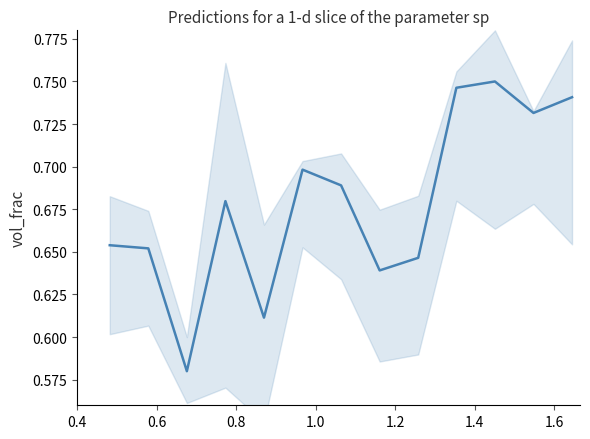

Count the values in the range 0 to 1.

13